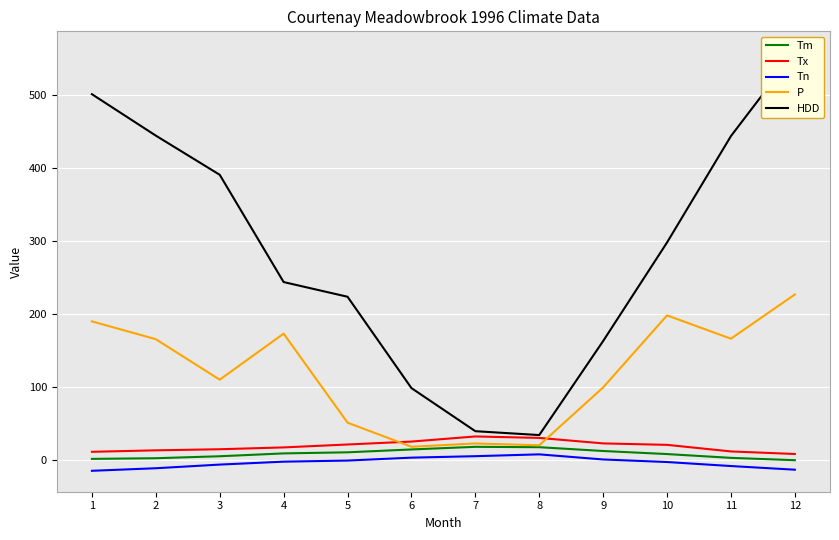

What is the total value across all series at 1?

689.7